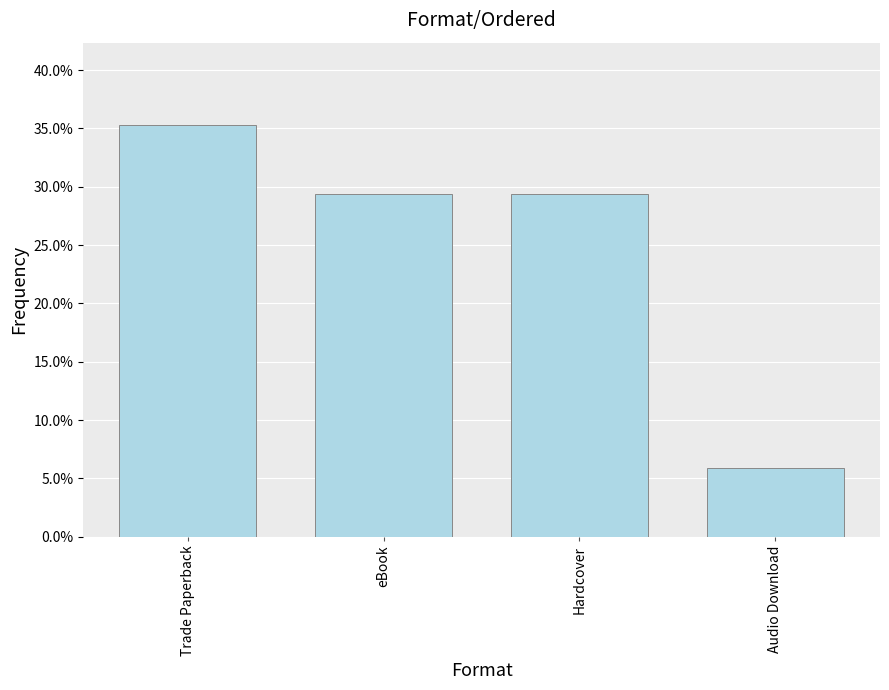

What is the label of the 2nd bar from the left?

eBook